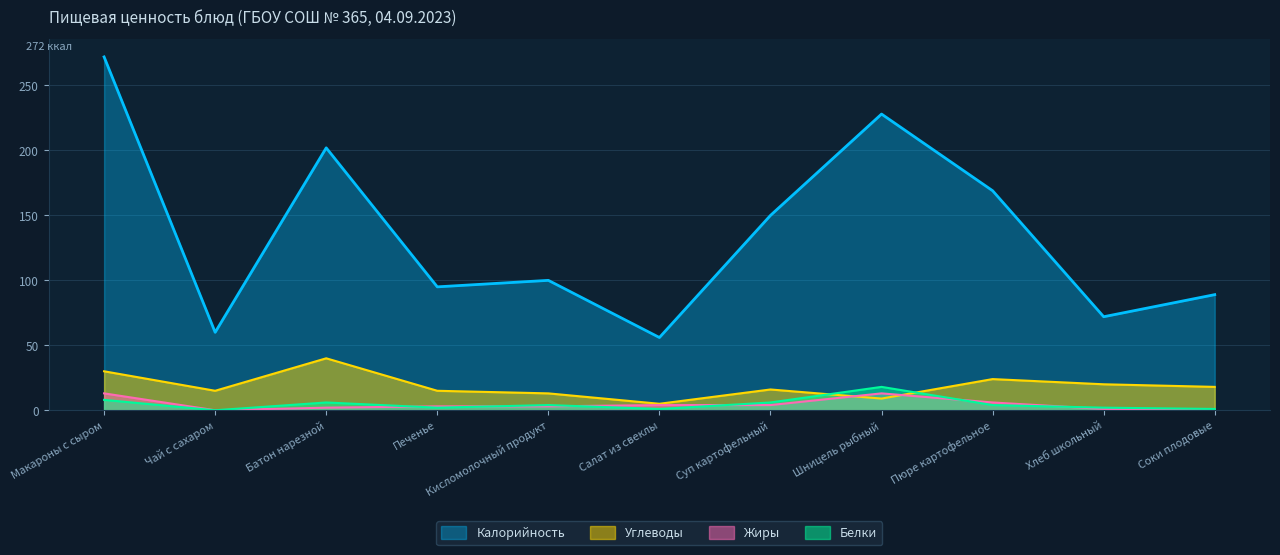

What is the label of the 8th point from the right?

Печенье